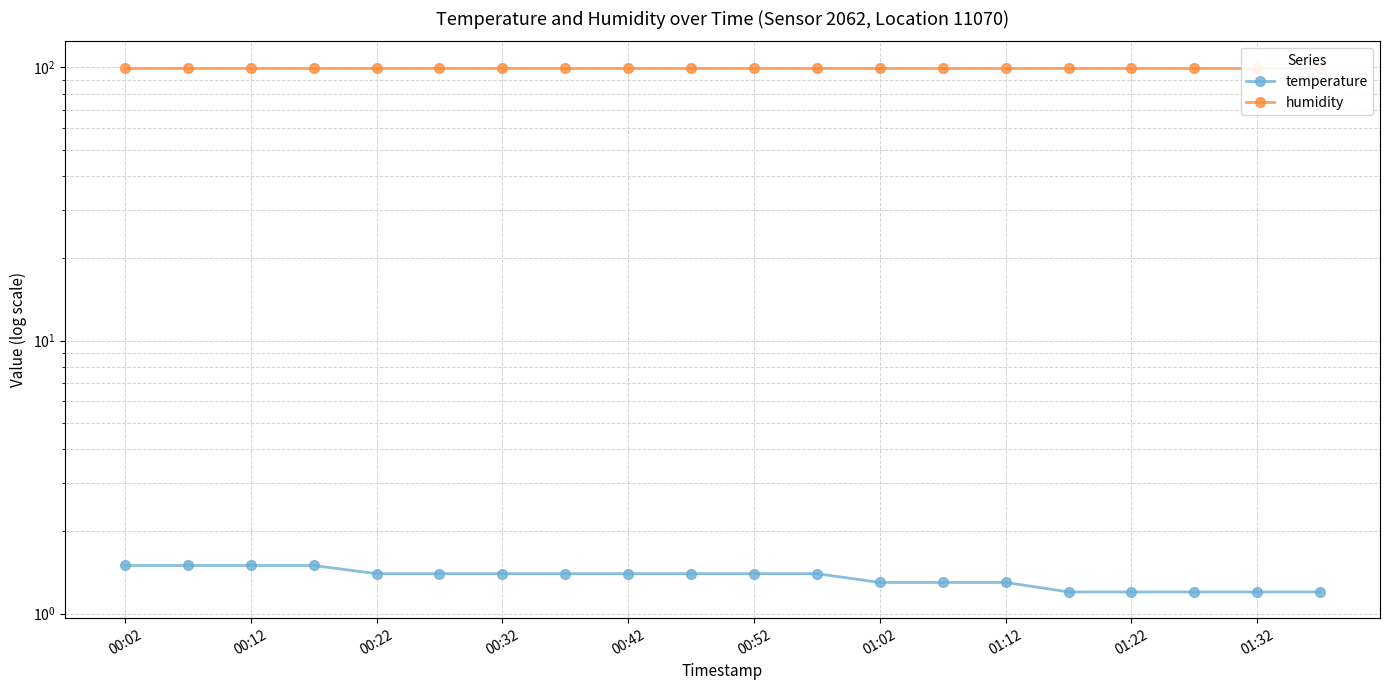

What is the sum of all temperature values?

27.1